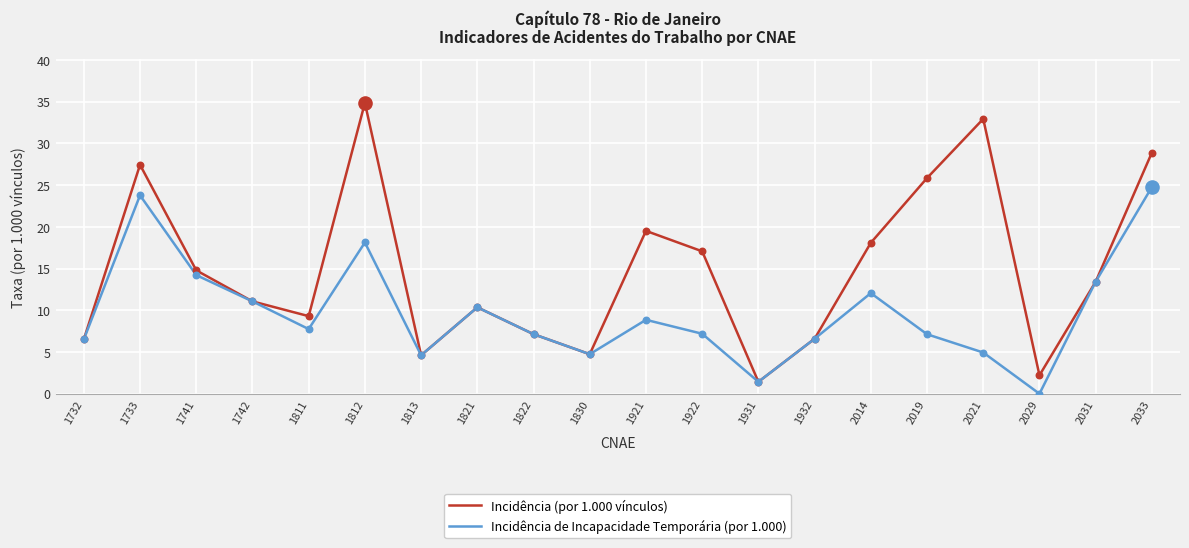

Which series has the largest total across all categories?

Incidência (por 1.000 vínculos)